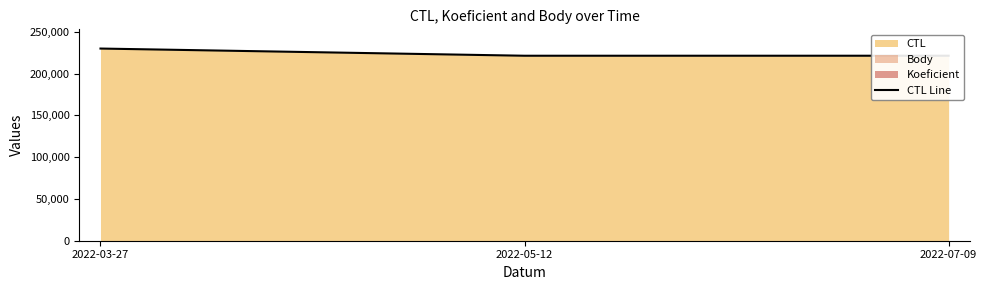

True or false: the data shows 347433 at 2022-07-09.

False